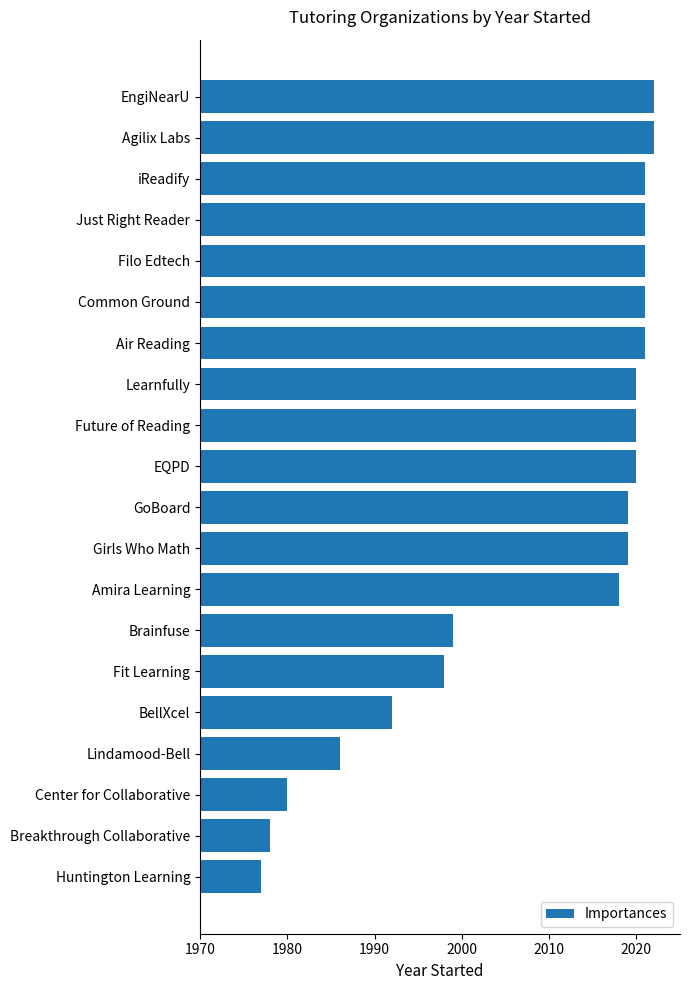

Reading top to bottom, list all the values displayed in this chart.

2022	2022	2021	2021	2021	2021	2021	2020	2020	2020	2019	2019	2018	1999	1998	1992	1986	1980	1978	1977